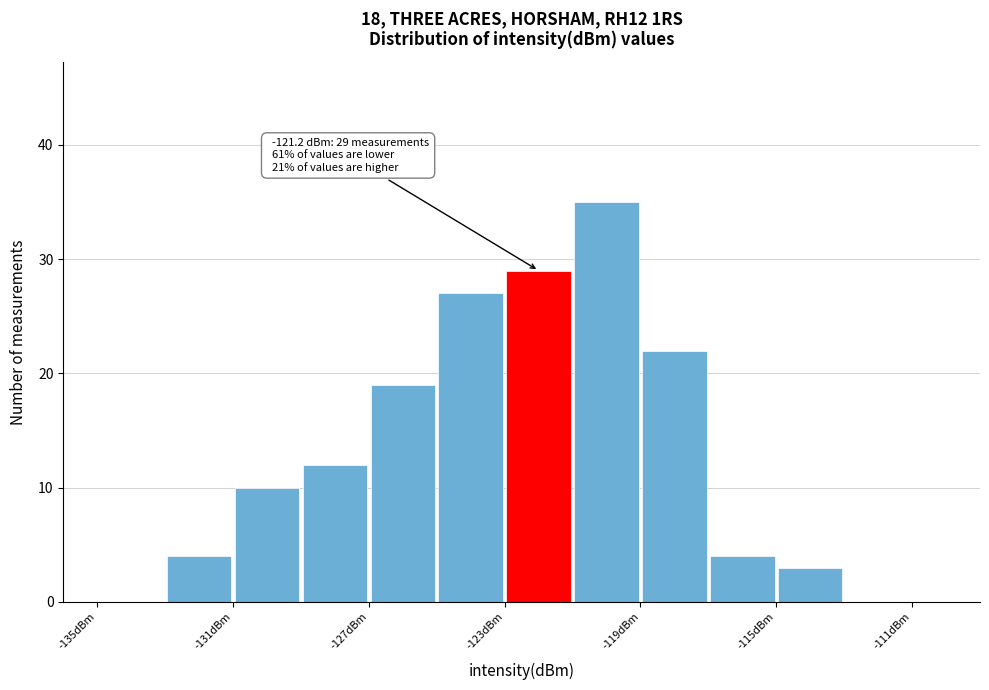

Which range on the x-axis has the tallest bar?

-121 to -119